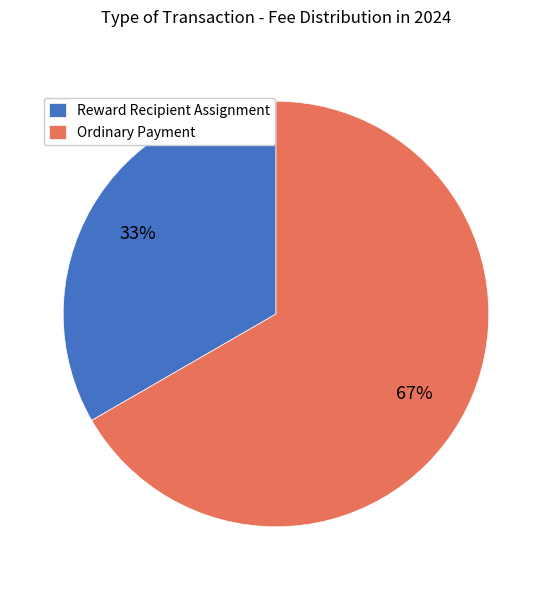

How many segments does this pie chart have?

2